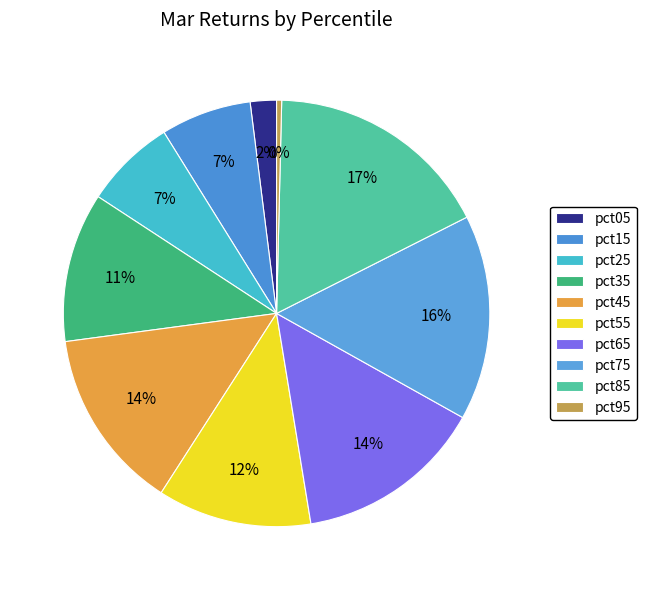

Does pct35 account for over 50% of the chart?

No